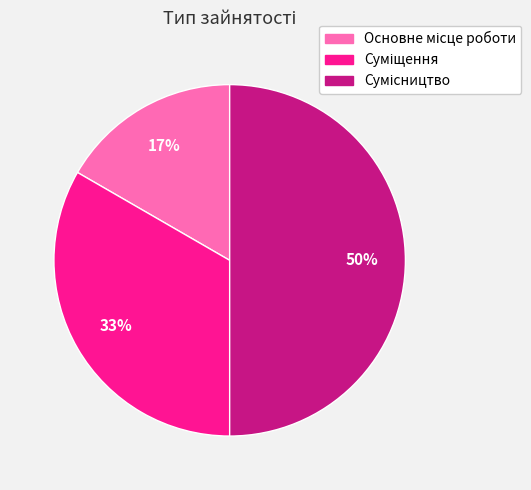

Is it true that Сумісництво is 39% of the pie?

False